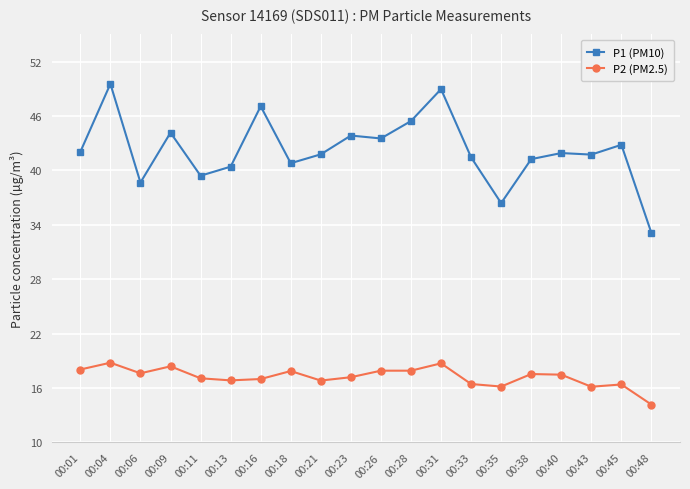

How many series are shown in this chart?

2